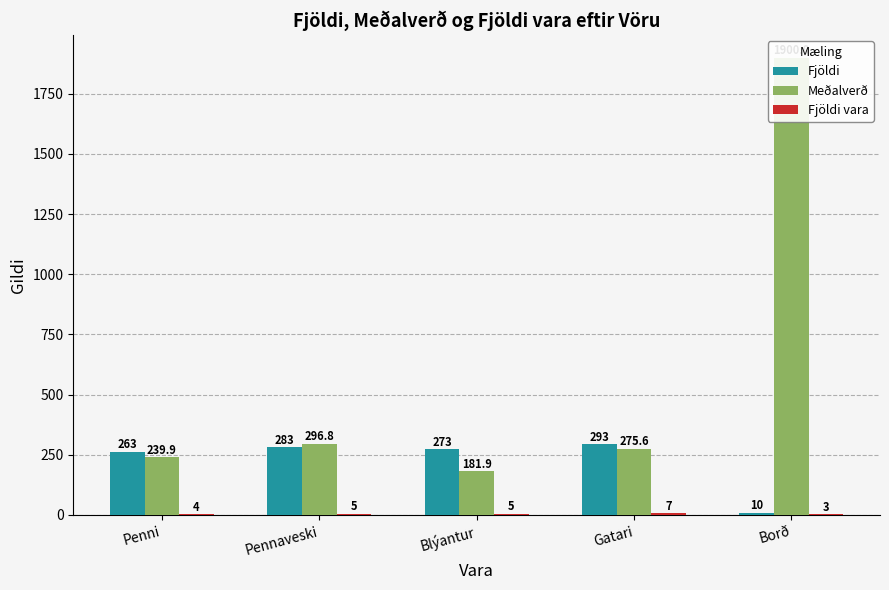

Reading left to right, list all the values displayed in this chart.

Fjöldi: Penni=263.0	Pennaveski=283.0	Blýantur=273.0	Gatari=293.0	Borð=10.0
Meðalverð: Penni=239.9	Pennaveski=296.8	Blýantur=181.9	Gatari=275.6	Borð=1900.0
Fjöldi vara: Penni=4.0	Pennaveski=5.0	Blýantur=5.0	Gatari=7.0	Borð=3.0